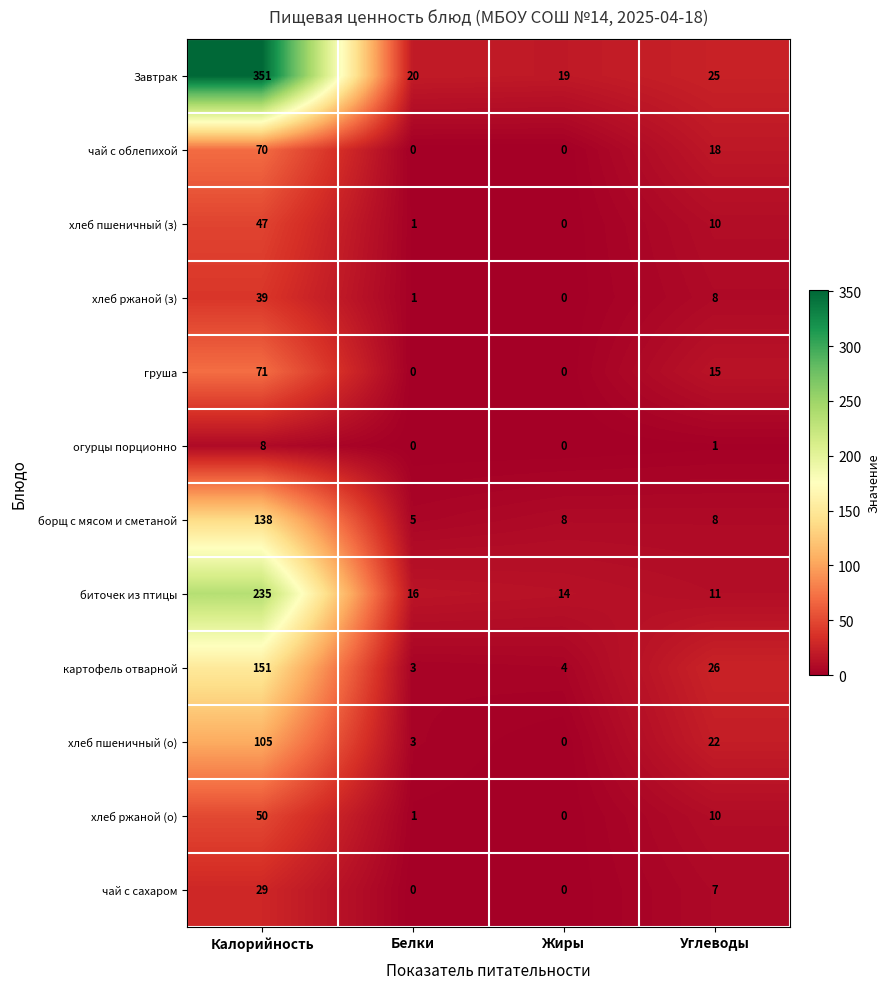

At which label does Завтрак first exceed 25?

Калорийность